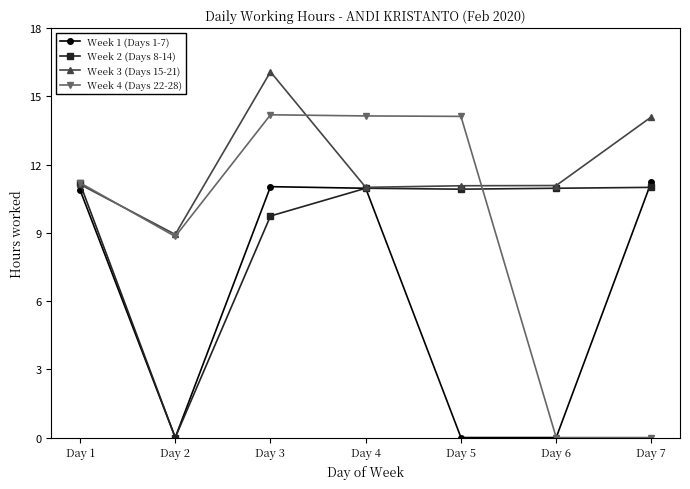

Where is the first local minimum for Week 4 (Days 22-28)?

Day 2